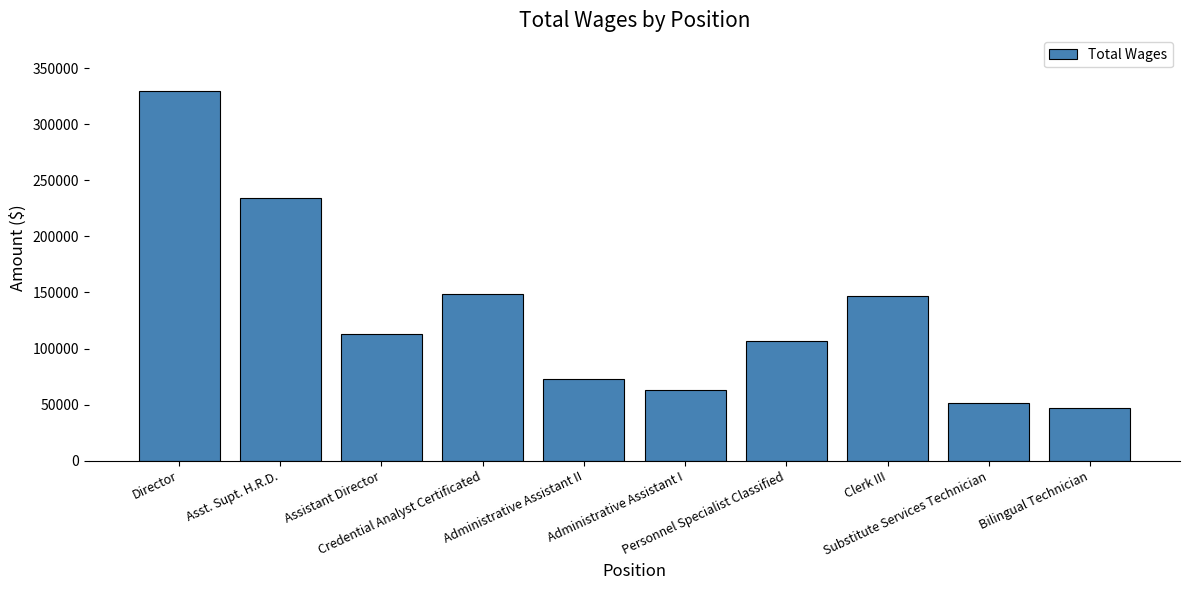

Reading left to right, extract all data points from this chart.

Director=329871	Asst. Supt. H.R.D.=233918	Assistant Director=113297	Credential Analyst Certificated=148915	Administrative Assistant II=73041	Administrative Assistant I=62755	Personnel Specialist Classified=106712	Clerk III=146558	Substitute Services Technician=51039	Bilingual Technician=47275